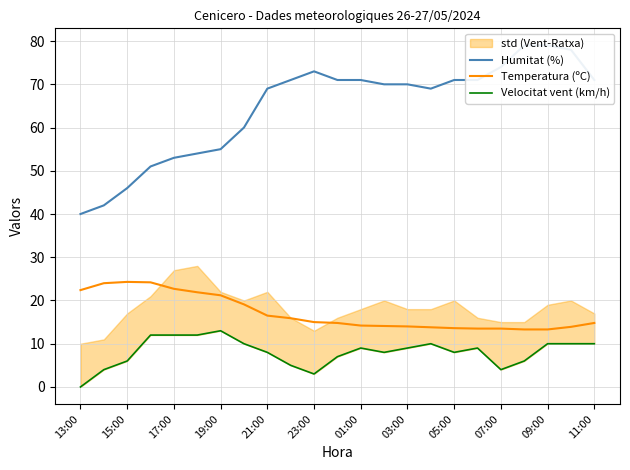

Reading left to right, what are all the values shown in this chart?

Humitat (%): 40.0	42.0	46.0	51.0	53.0	54.0	55.0	60.0	69.0	71.0	73.0	71.0	71.0	70.0	70.0	69.0	71.0	71.0	74.0	79.0	79.0	78.0	71.0
Temperatura (ºC): 22.4	24.0	24.3	24.2	22.7	21.9	21.2	19.1	16.5	15.9	15.0	14.8	14.2	14.1	14.0	13.8	13.6	13.5	13.5	13.3	13.3	13.9	14.8
Velocitat vent (km/h): 0.0	4.0	6.0	12.0	12.0	12.0	13.0	10.0	8.0	5.0	3.0	7.0	9.0	8.0	9.0	10.0	8.0	9.0	4.0	6.0	10.0	10.0	10.0